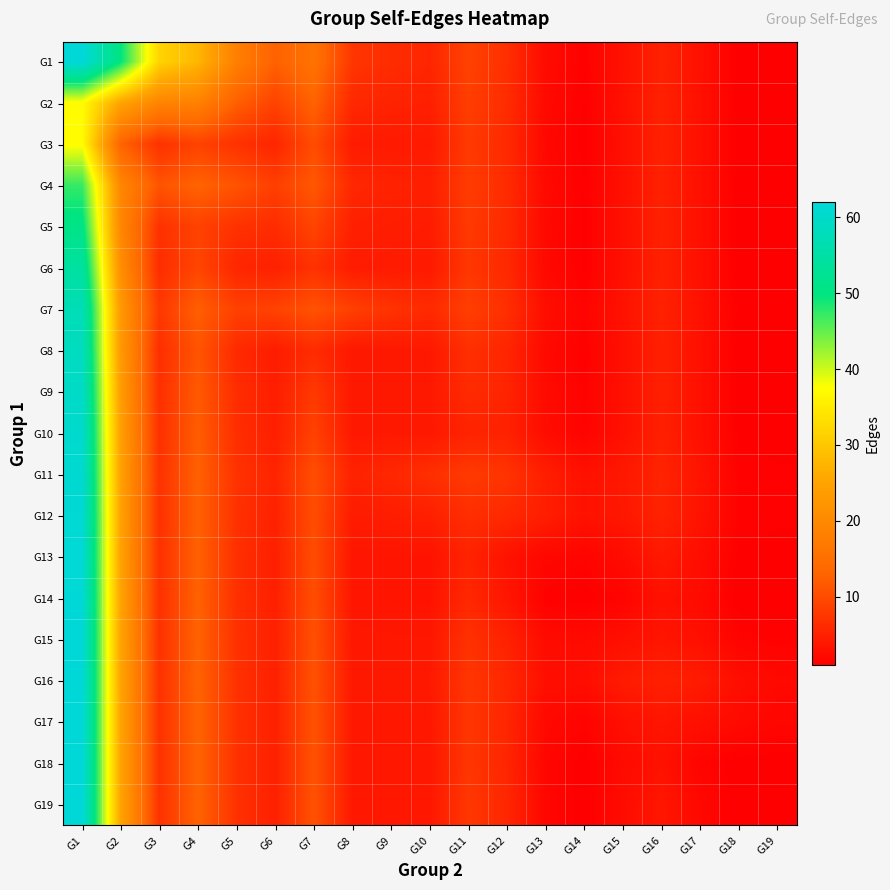

What is the smallest value displayed?

1.0